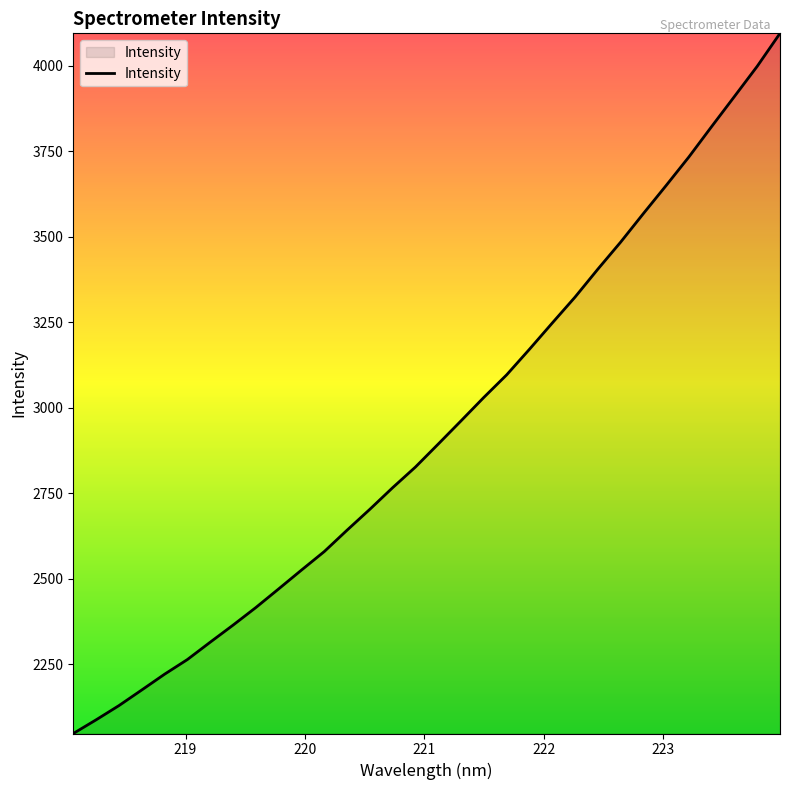

What is the greatest value displayed?

4094.4